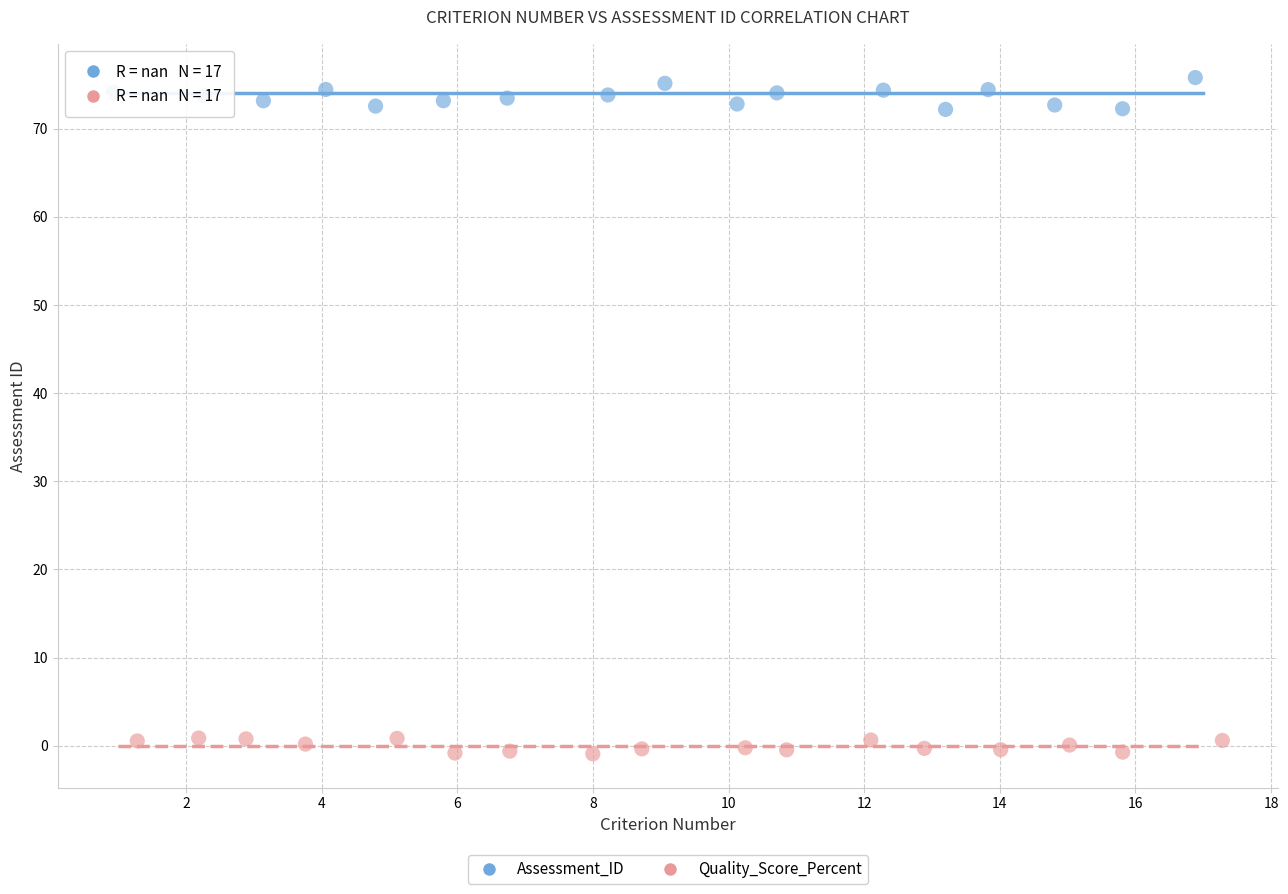

Which series reaches the minimum Y coordinate?

Quality_Score_Percent